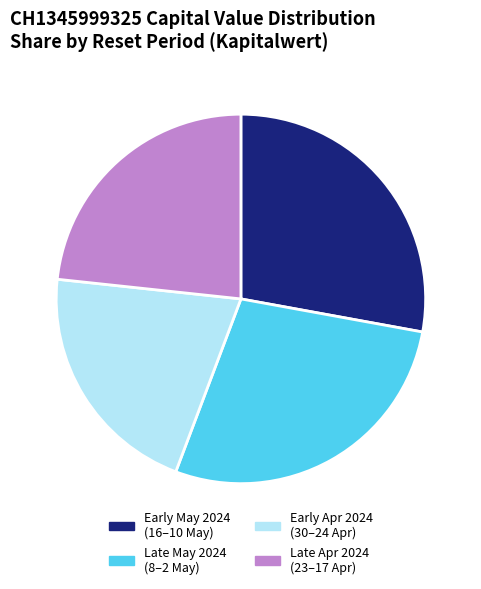

Do Late May 2024 (8–2 May) and Late Apr 2024 (23–17 Apr) together represent more than half of the pie?

Yes